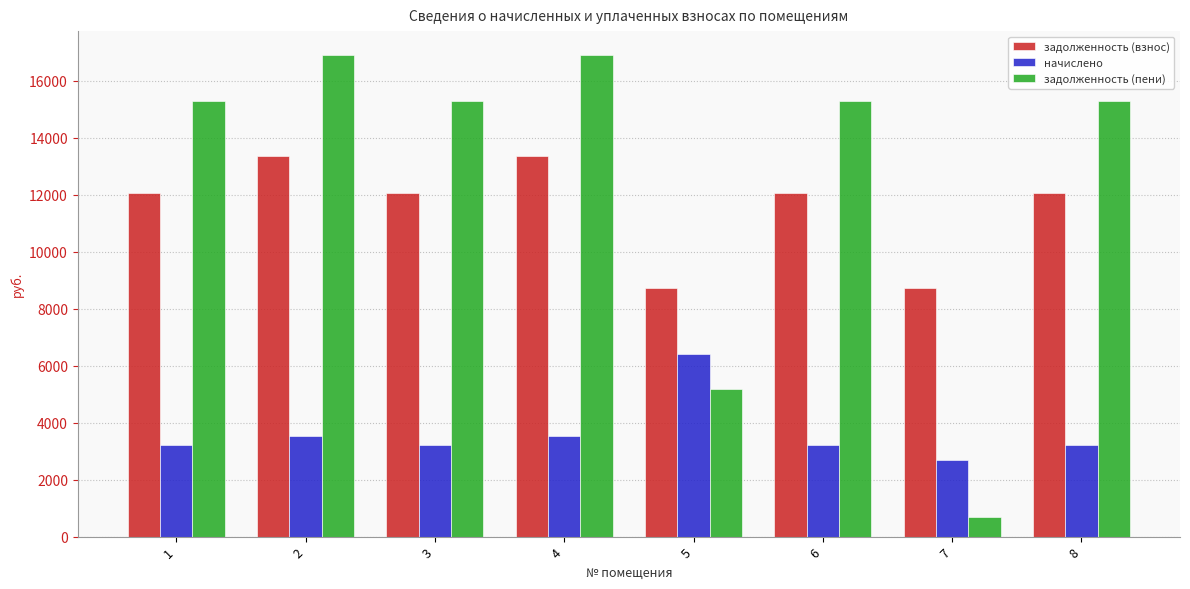

What is the value of the задолженность (пени) bar at the 2nd from the left?

16891.7